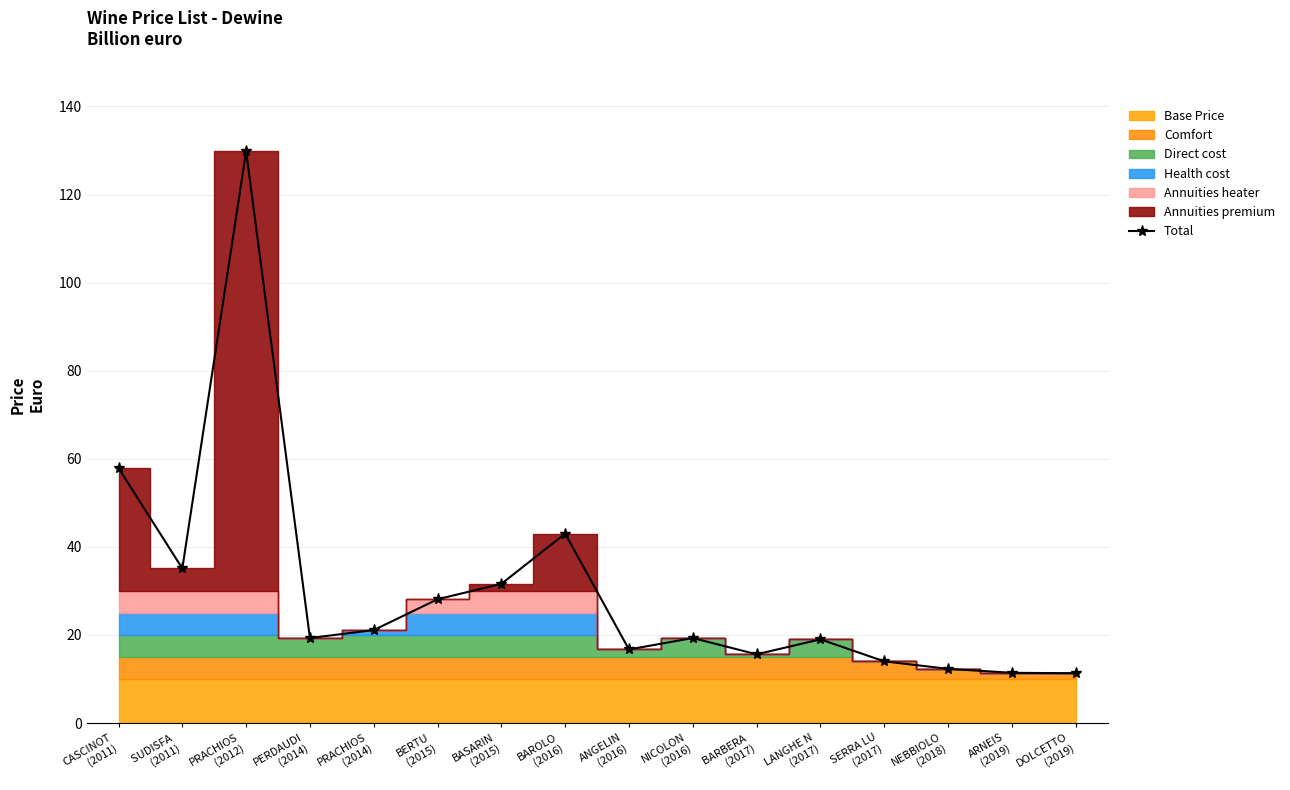

What is the difference between the values at LANGHE N
(2017) and SERRA LU
(2017)?

5.0